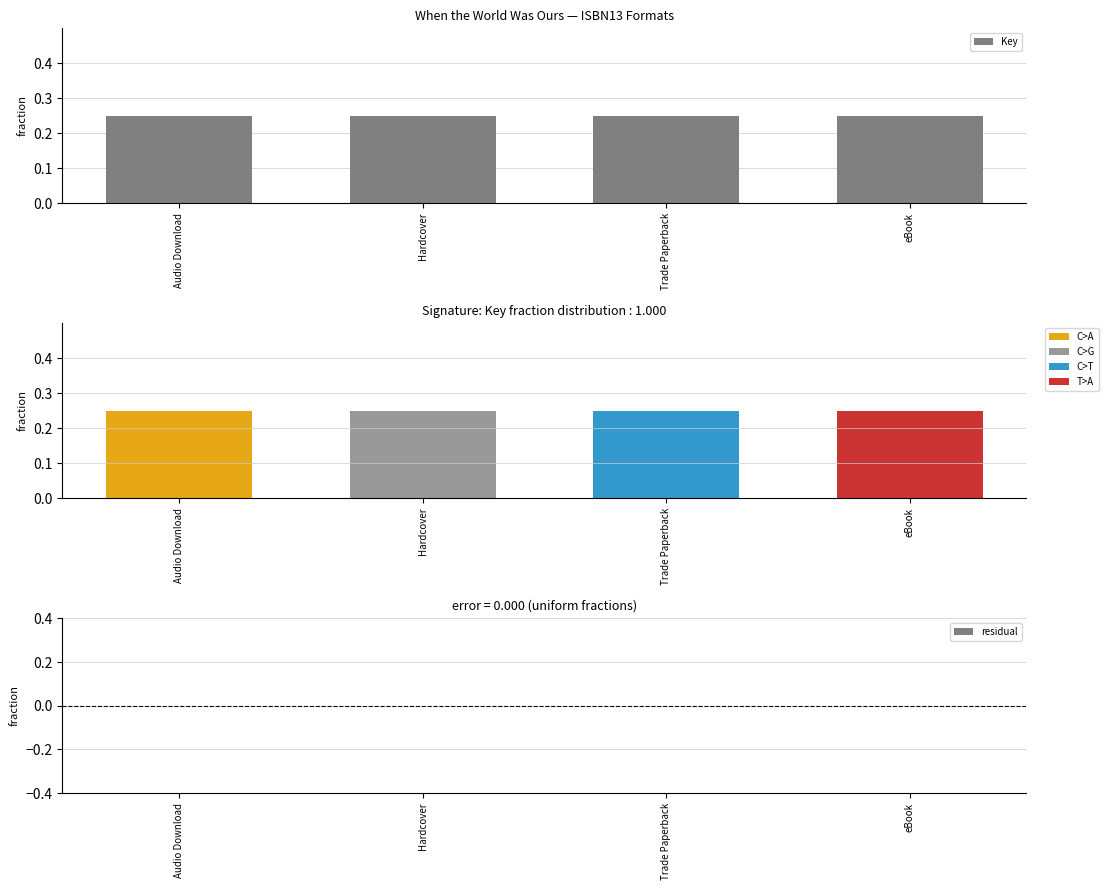

Reading left to right, transcribe all the data shown in this chart.

Key: Audio Download=0.2	Hardcover=0.2	Trade Paperback=0.2	eBook=0.2
residual: Audio Download=0.0	Hardcover=0.0	Trade Paperback=0.0	eBook=0.0